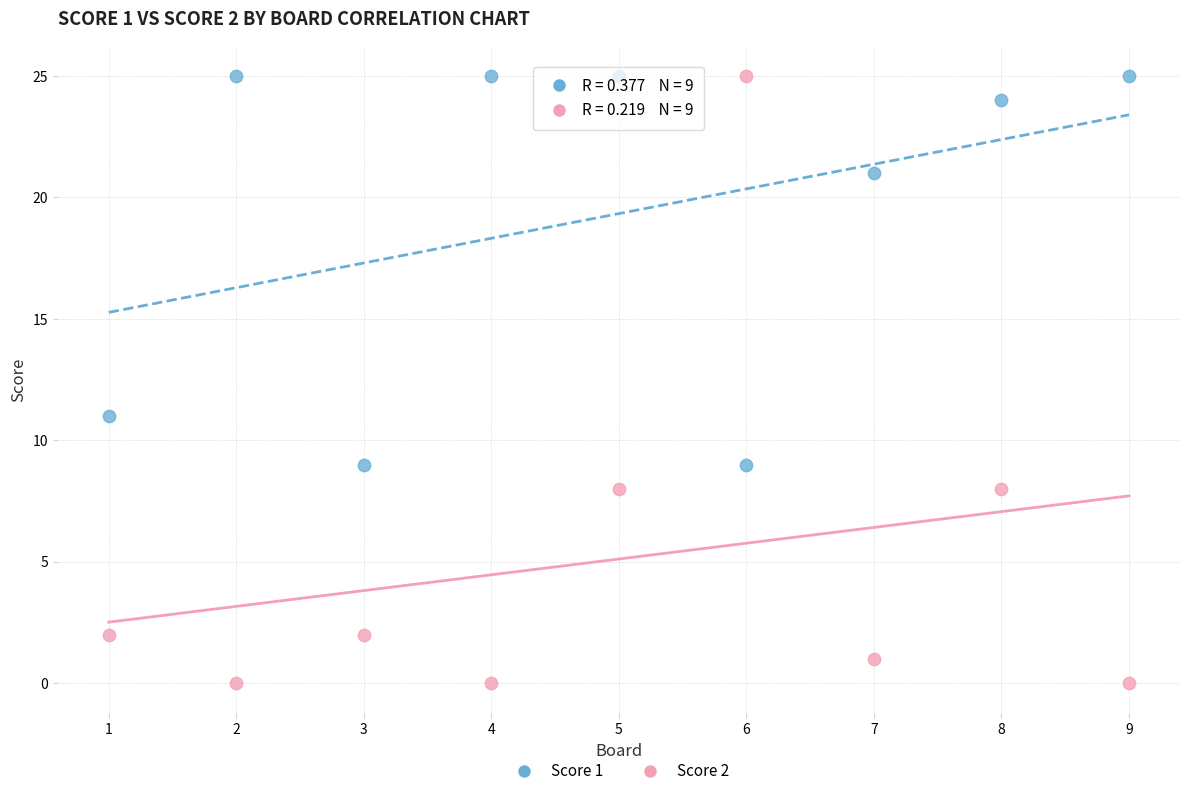

Which series reaches the minimum Y coordinate?

Score 2